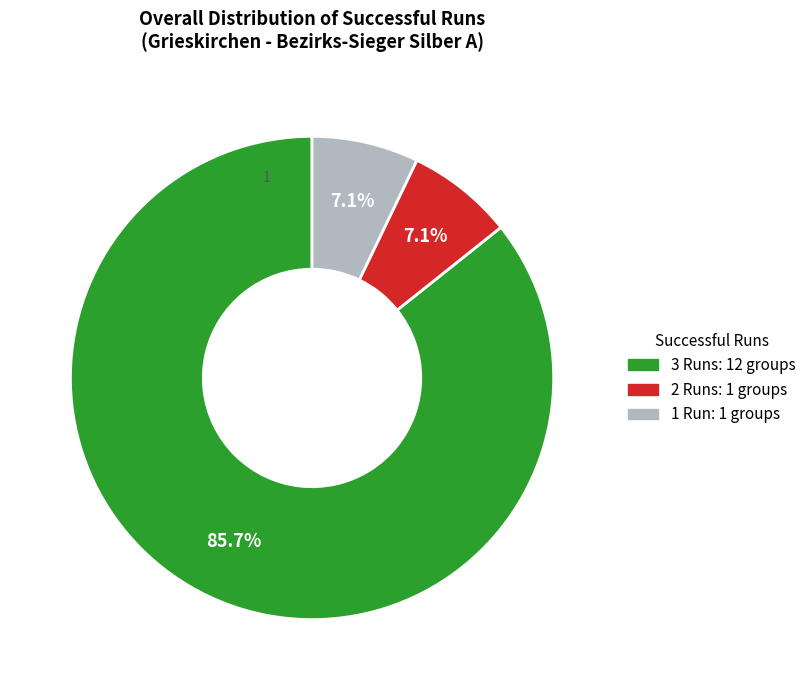

Which category has the biggest portion of the pie?

3 Runs: 12 groups